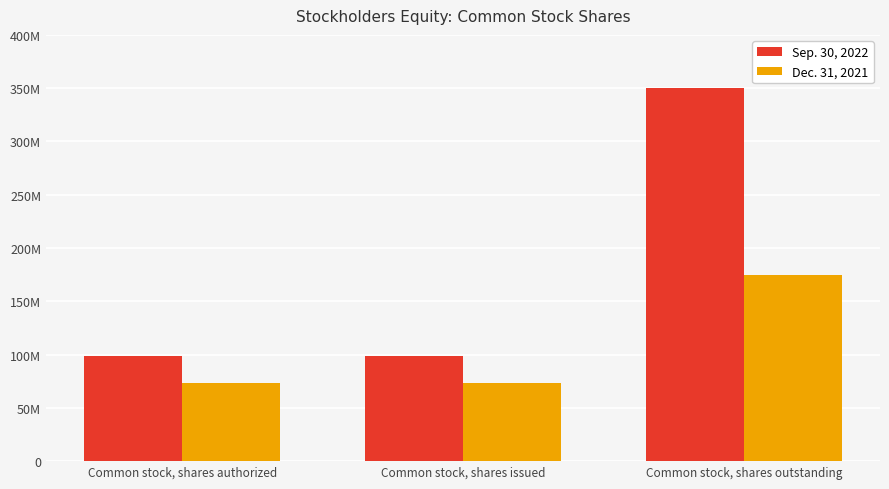

What are all the series names shown in the legend?

Sep. 30, 2022, Dec. 31, 2021